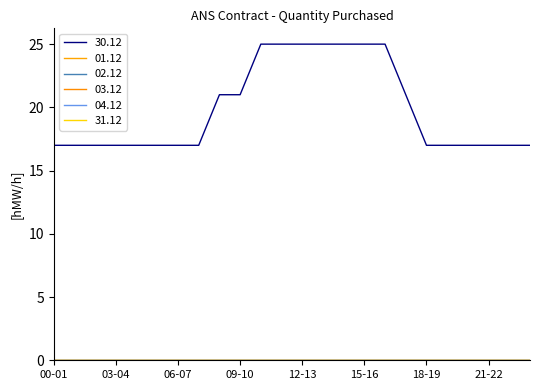

Which series has the largest range (max minus min)?

30.12